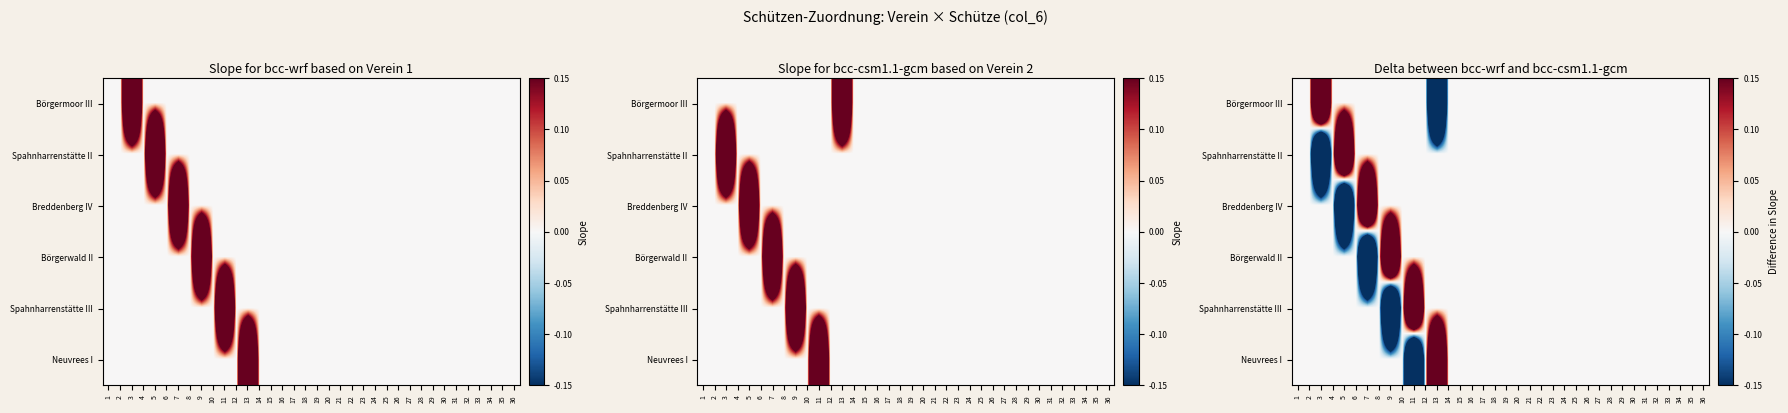

Where does the Spahnharrenstätte II series first go above 0?

5